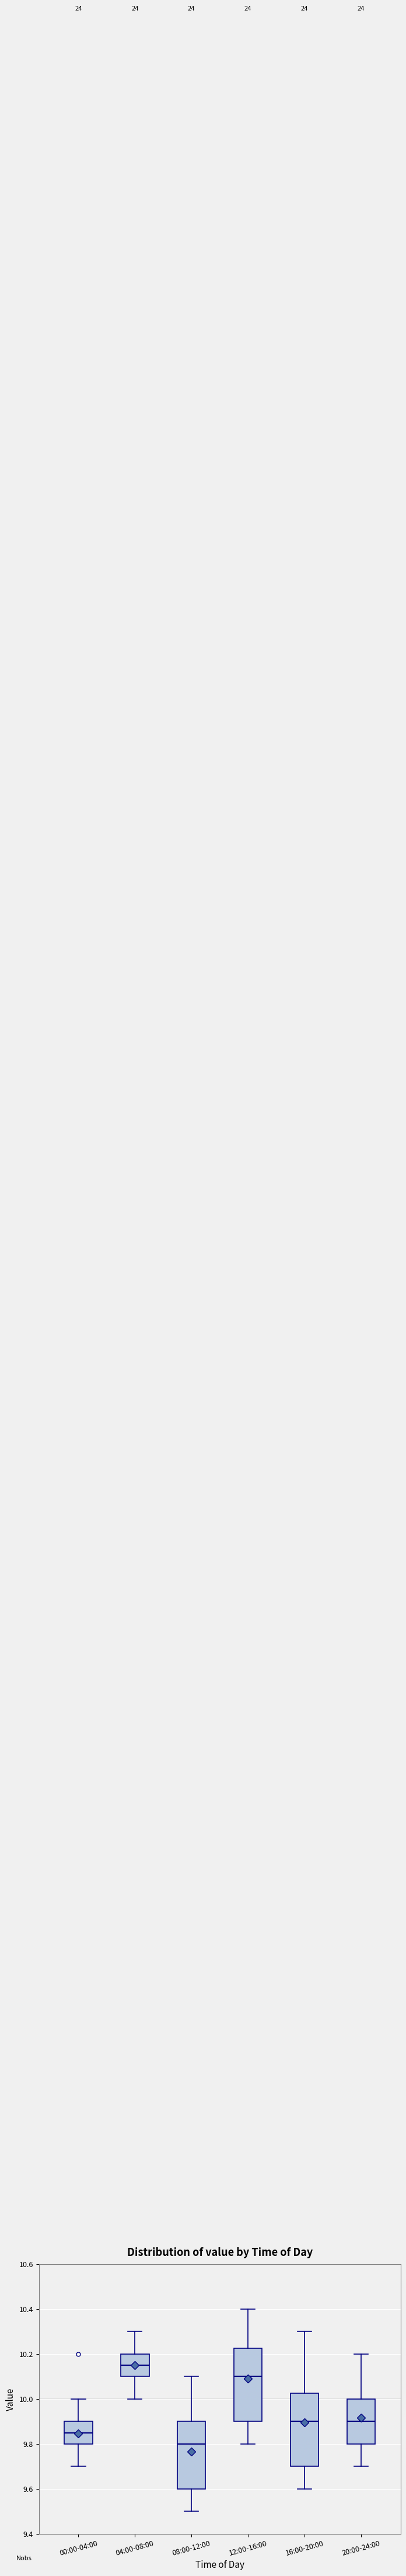

Reading left to right, transcribe this box plot: for each box, give where its median line is, the range the box spans, and where its two whiskers end, as read against the y-axis. The values are not printed on the chart, so give them approximately, as read against the axis.

00:00-04:00: median 9.86, box 9.80 to 9.90, whiskers 9.70 to 10.00
04:00-08:00: median 10.16, box 10.10 to 10.20, whiskers 10.00 to 10.30
08:00-12:00: median 9.80, box 9.60 to 9.90, whiskers 9.50 to 10.10
12:00-16:00: median 10.10, box 9.90 to 10.22, whiskers 9.80 to 10.40
16:00-20:00: median 9.90, box 9.70 to 10.02, whiskers 9.60 to 10.30
20:00-24:00: median 9.90, box 9.80 to 10.00, whiskers 9.70 to 10.20